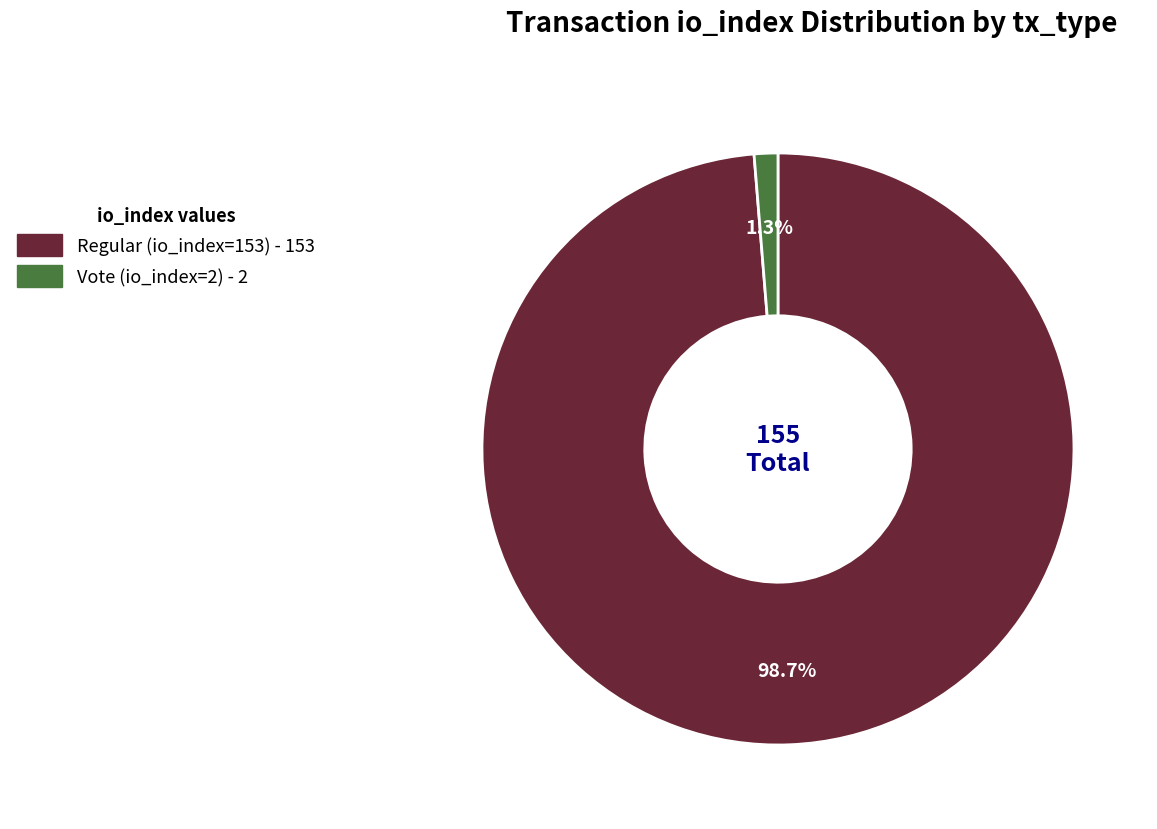

Is there a majority slice in this chart?

Yes